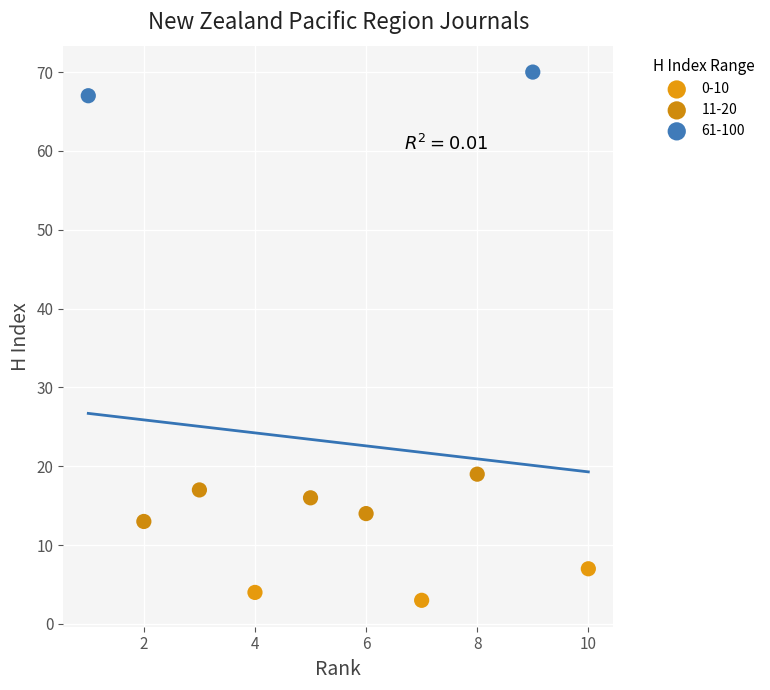

Which series contains the highest Y value?

61-100